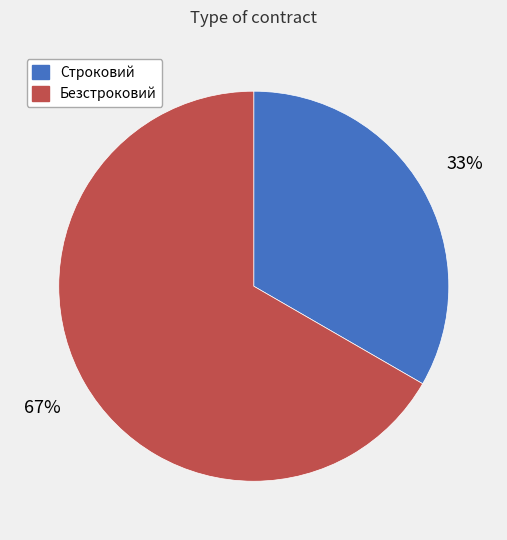

Is it true that Строковий is 23% of the pie?

False